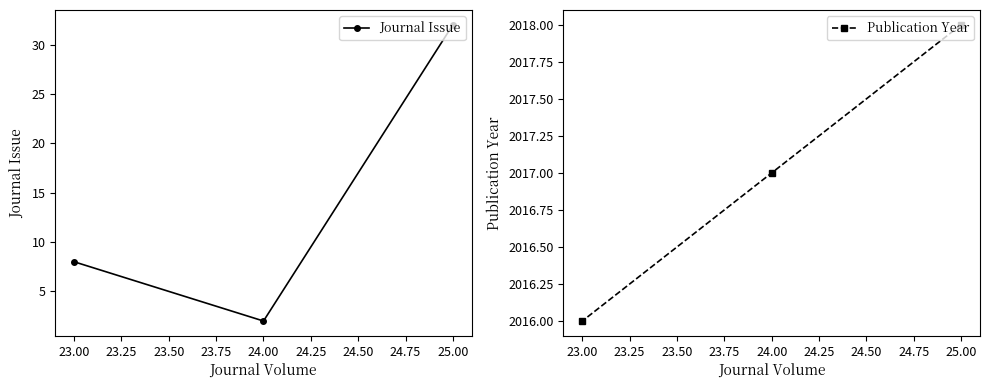

Which category has the lowest value in the Publication Year series?

23.00